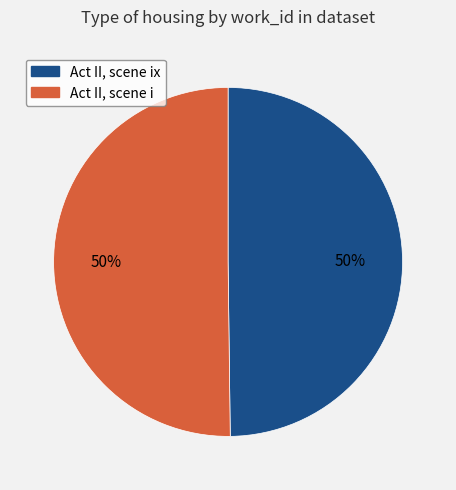

To the nearest percent, what is the average slice percentage?

50%